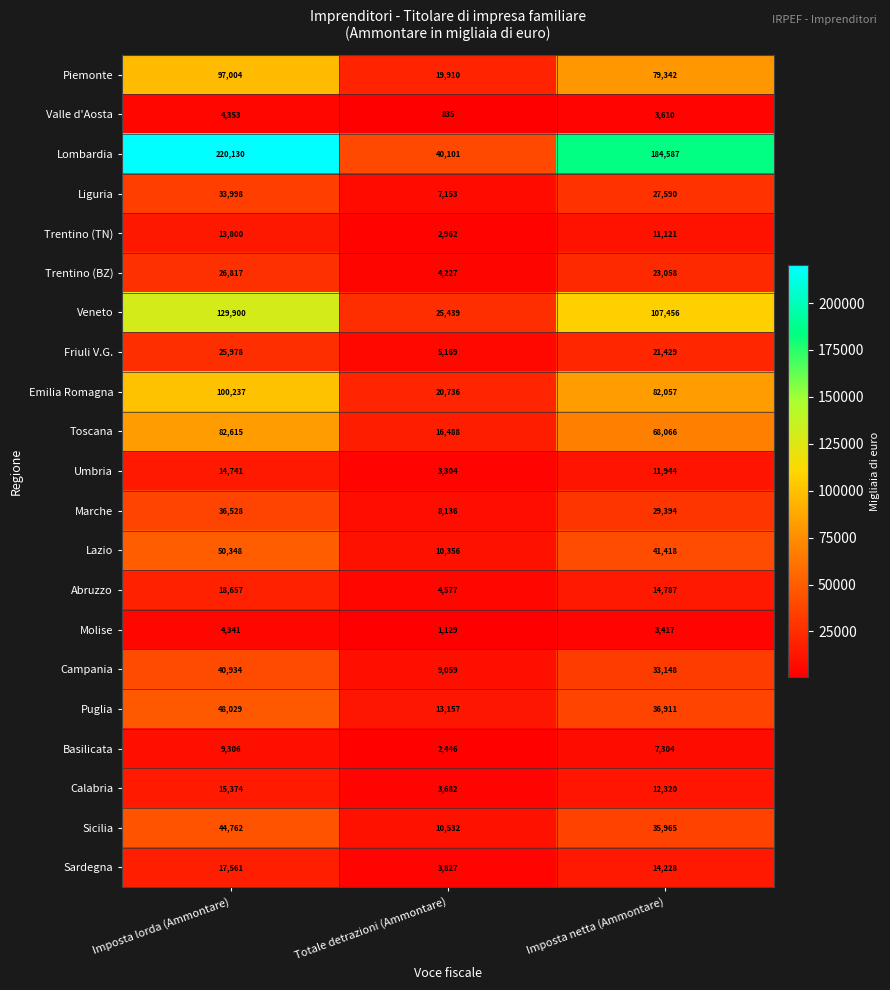

What is the total value across all series at Totale detrazioni (Ammontare)?

213225